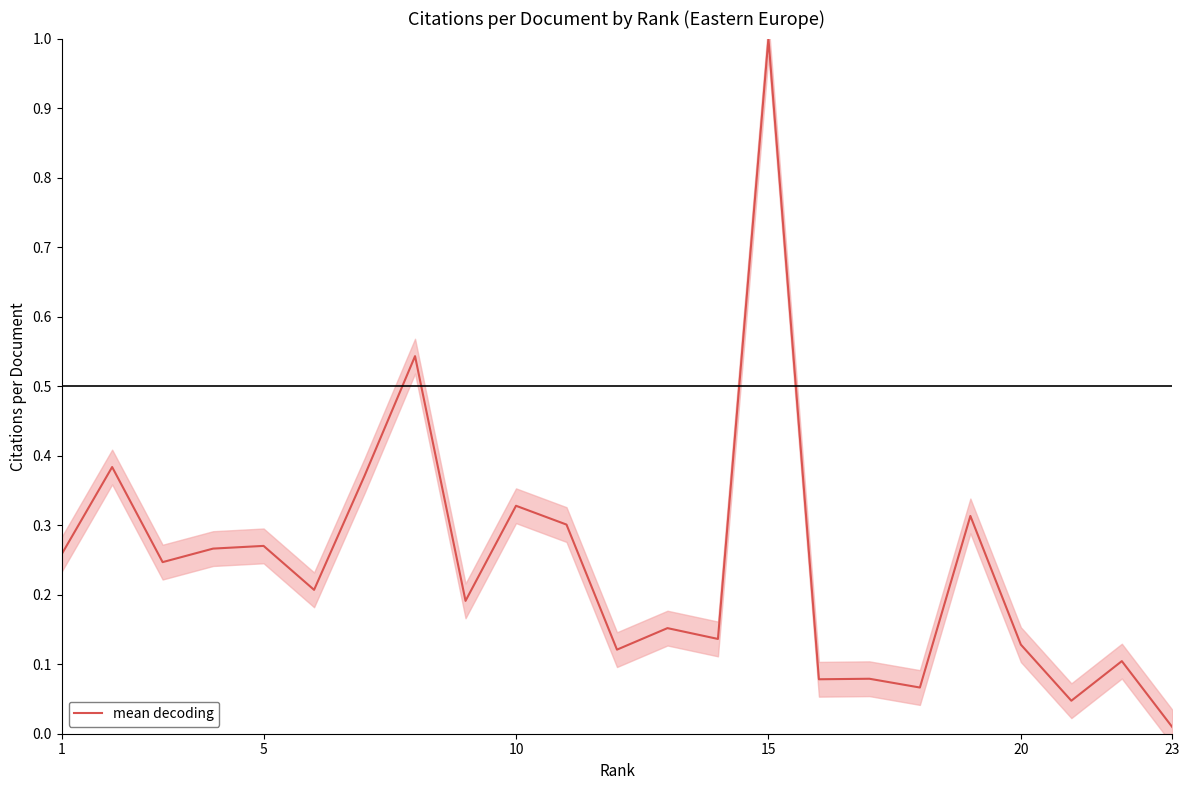

At which label does mean decoding reach its peak?

15